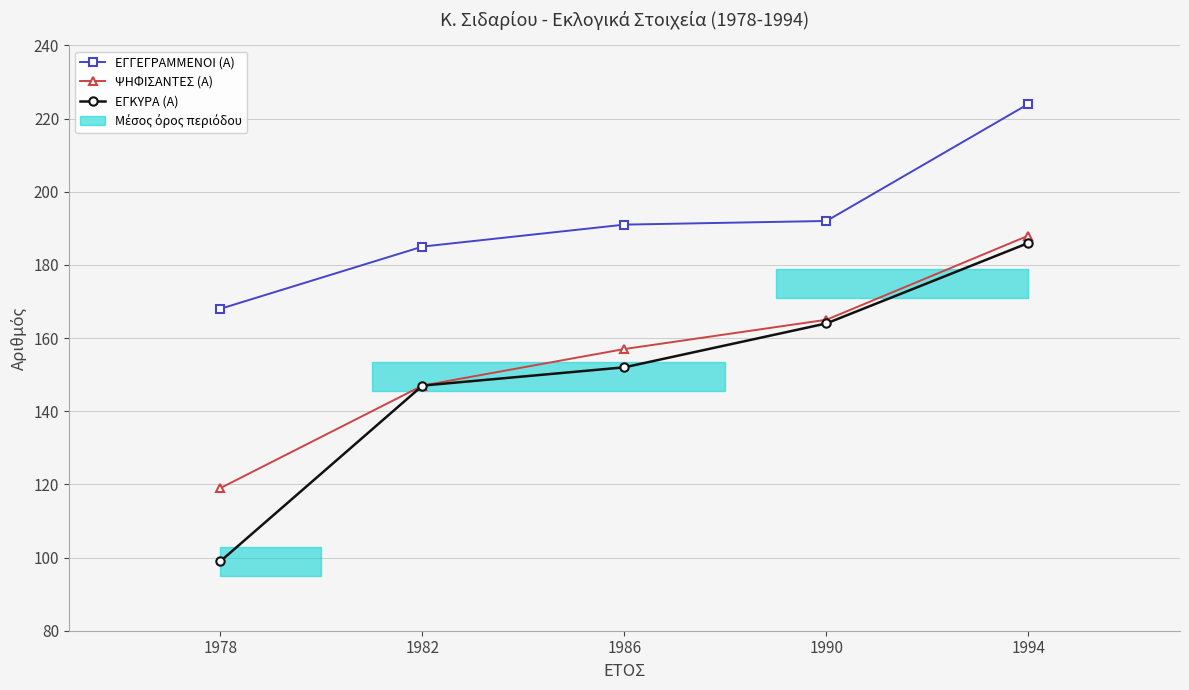

Reading right to left, extract all data points from this chart.

ΕΓΓΕΓΡΑΜΜΕΝΟΙ (Α): 224	192	191	185	168
ΨΗΦΙΣΑΝΤΕΣ (Α): 188	165	157	147	119
ΕΓΚΥΡΑ (Α): 186	164	152	147	99